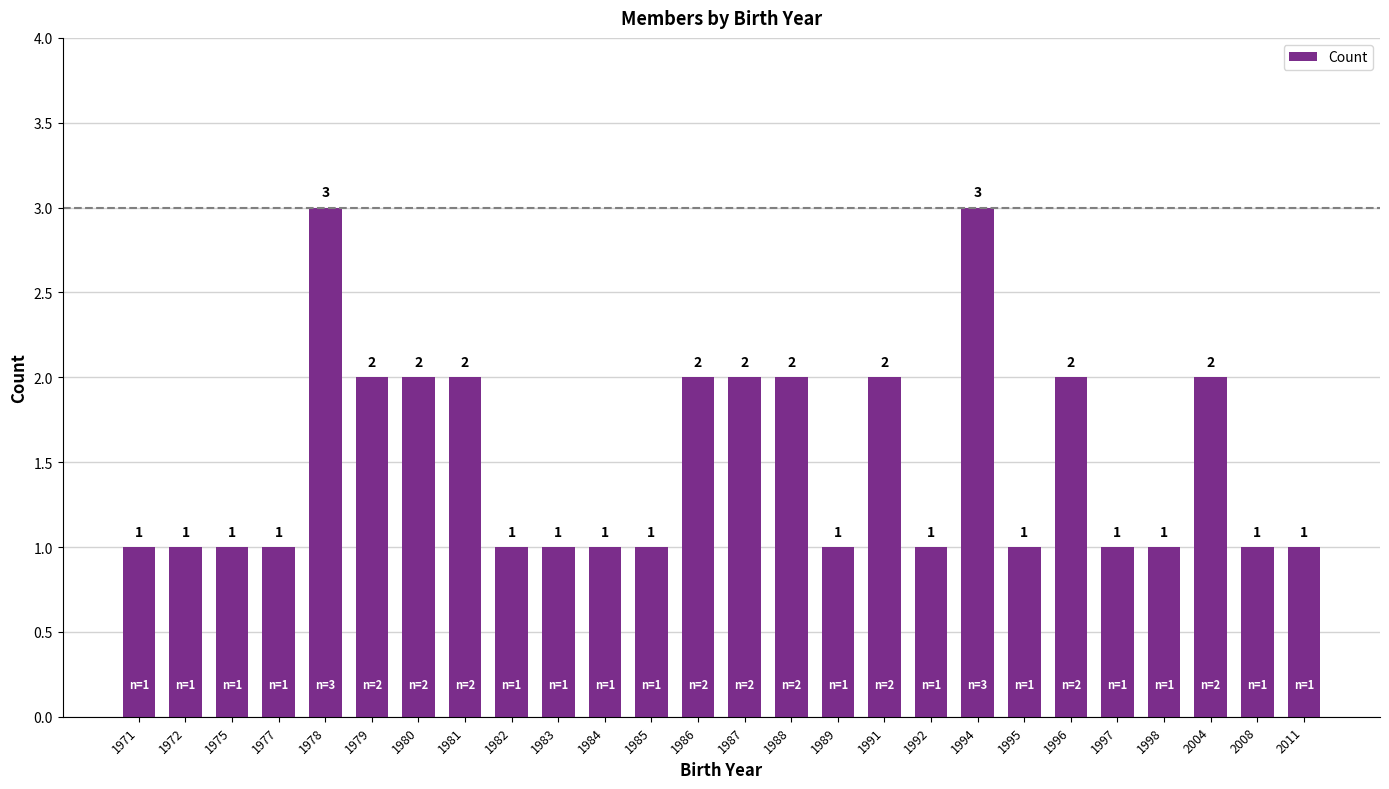

The value at 1977 is 1. True or false?

True